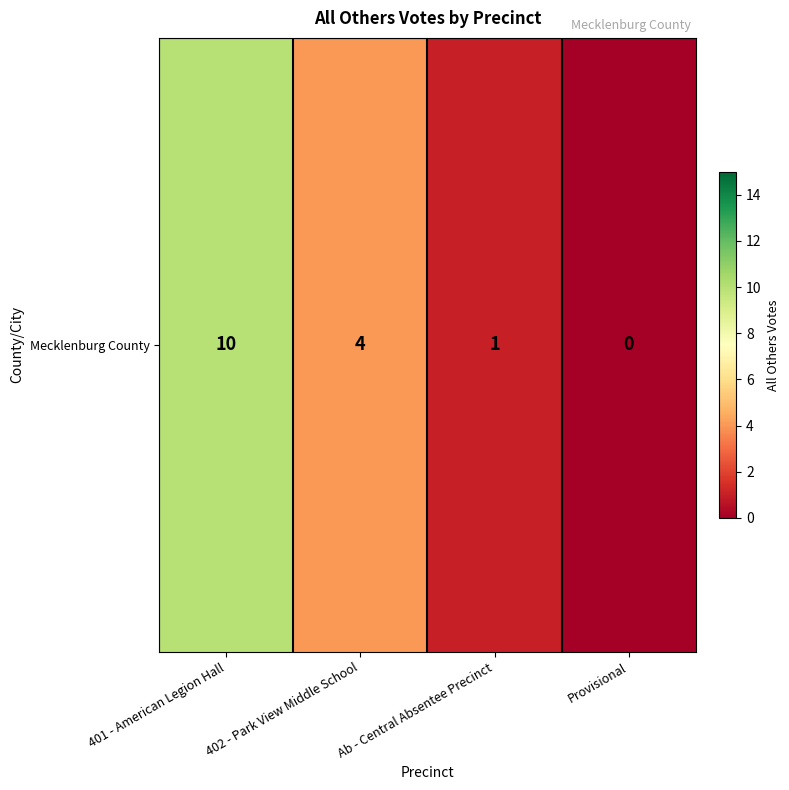

At which label does the data first exceed 4?

401 - American Legion Hall